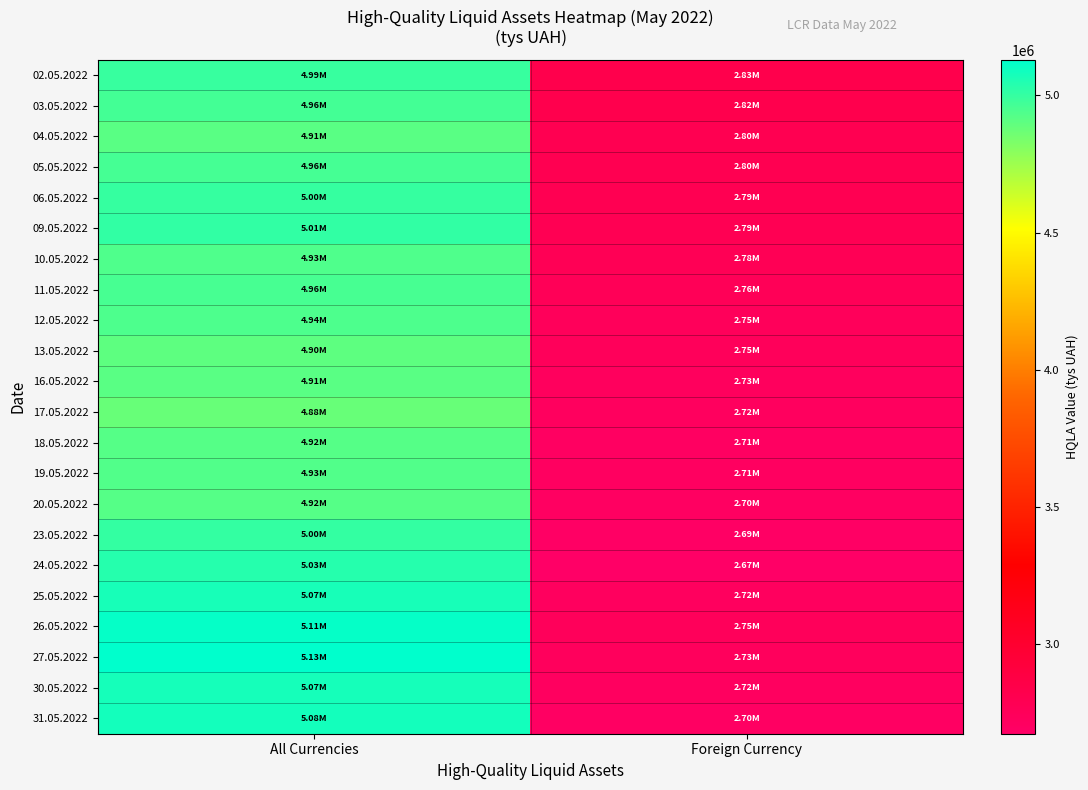

Which label corresponds to the largest value in the chart?

All Currencies